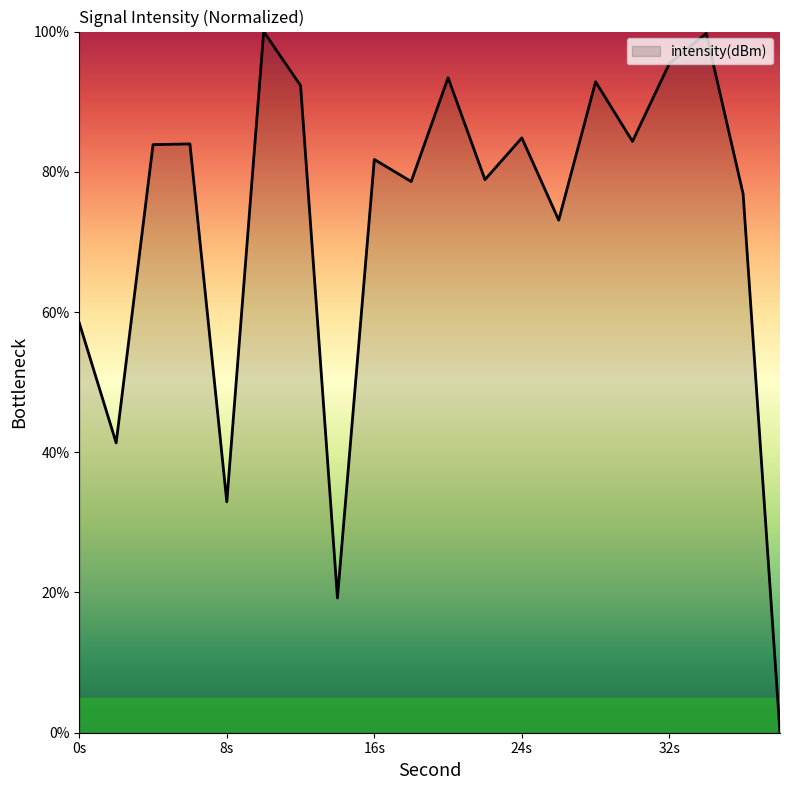

What is the greatest value displayed?

100.0